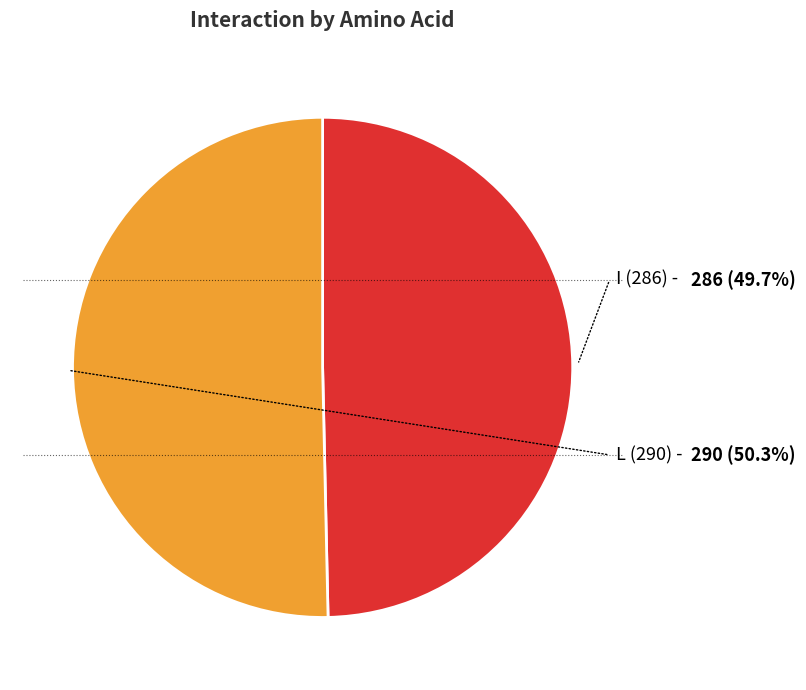

Does I (286) account for over 50% of the chart?

No